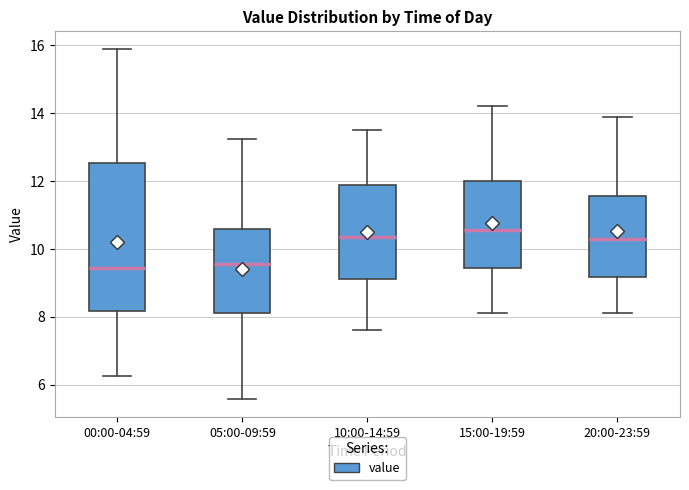

Reading left to right, transcribe this box plot: for each box, give where its median line is, the range the box spans, and where its two whiskers end, as read against the y-axis. The values are not printed on the chart, so give them approximately, as read against the axis.

00:00-04:59: median 9.4, box 8.2 to 12.6, whiskers 6.2 to 16.0
05:00-09:59: median 9.6, box 8.2 to 10.6, whiskers 5.6 to 13.2
10:00-14:59: median 10.4, box 9.2 to 11.8, whiskers 7.6 to 13.6
15:00-19:59: median 10.6, box 9.4 to 12.0, whiskers 8.2 to 14.2
20:00-23:59: median 10.4, box 9.2 to 11.6, whiskers 8.2 to 14.0